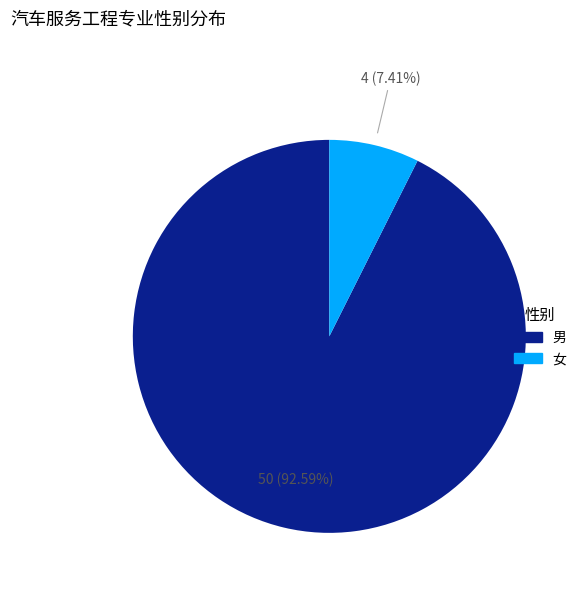

True or false: 女 accounts for 7% of the total.

True